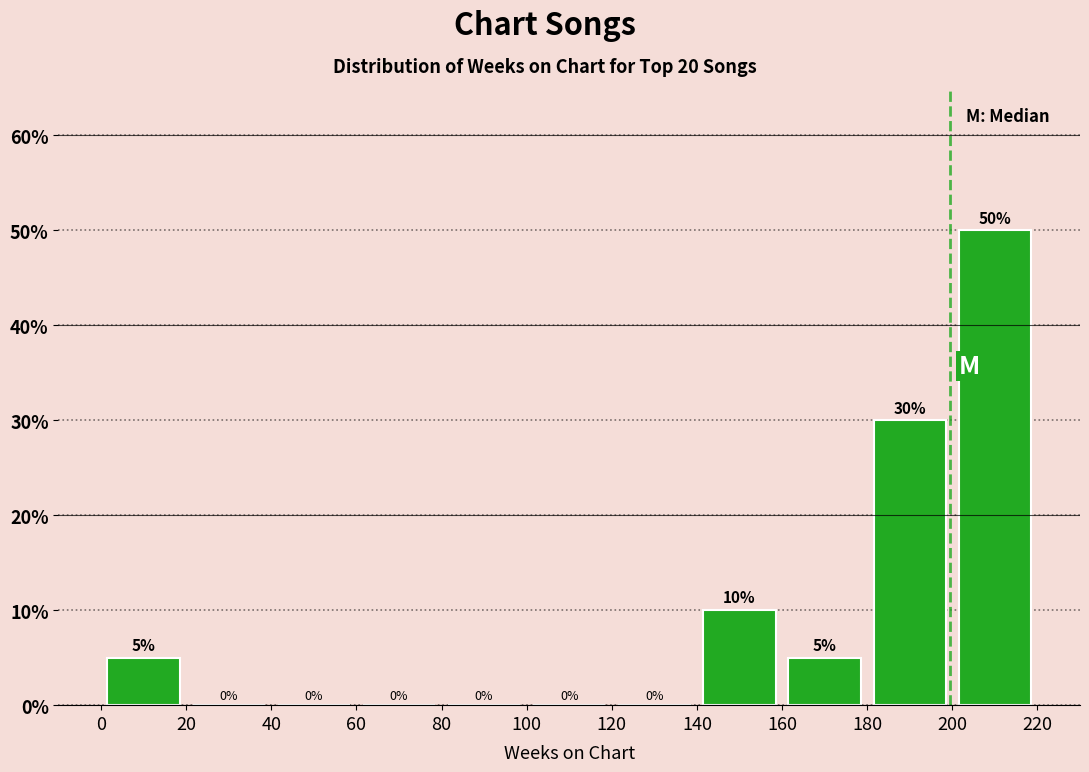

Reading left to right, transcribe this chart: for each bar, give the range it covers on the x-axis and its height.

0 to 20: 5
20 to 40: 0
40 to 60: 0
60 to 80: 0
80 to 100: 0
100 to 120: 0
120 to 140: 0
140 to 160: 10
160 to 180: 5
180 to 200: 30
200 to 220: 50